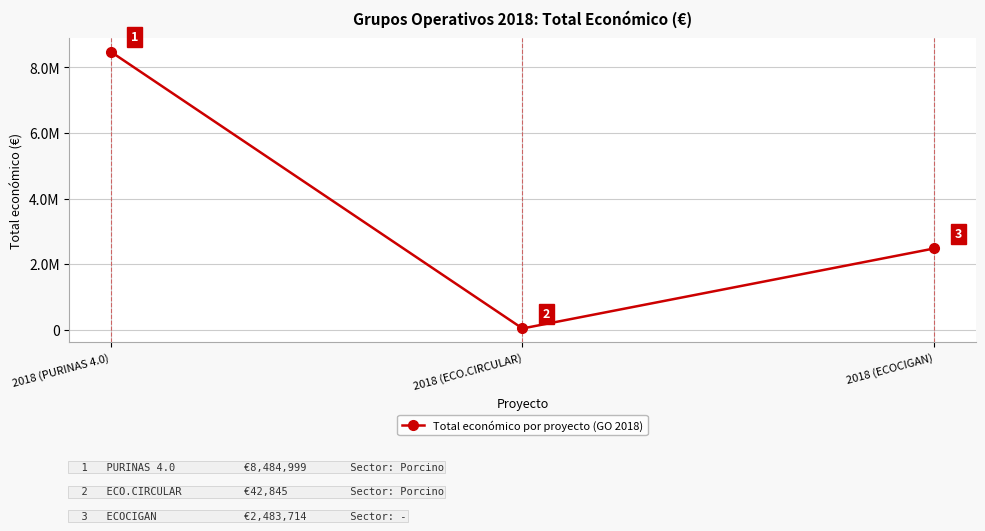

What is the change in value from 2018 (PURINAS 4.0) to 2018 (ECO.CIRCULAR)?

-8442154